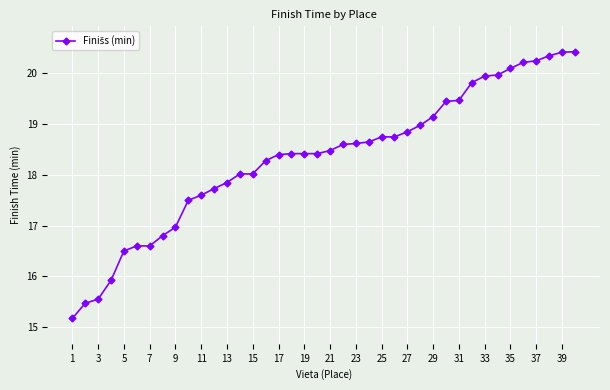

What is the minimum value shown in the chart?

15.2